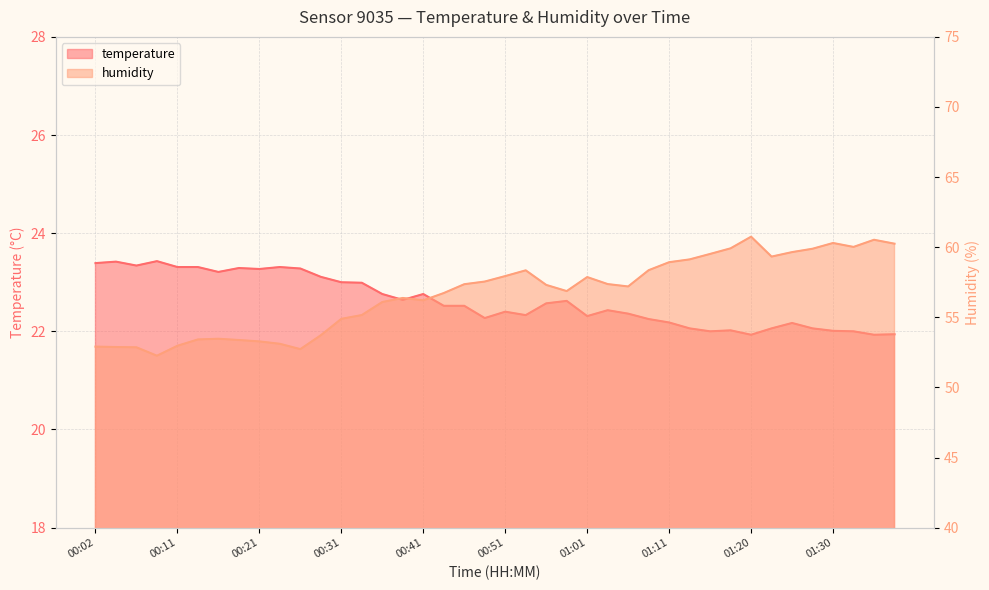

What is the value of the humidity point at the 20th from the left?

57.5